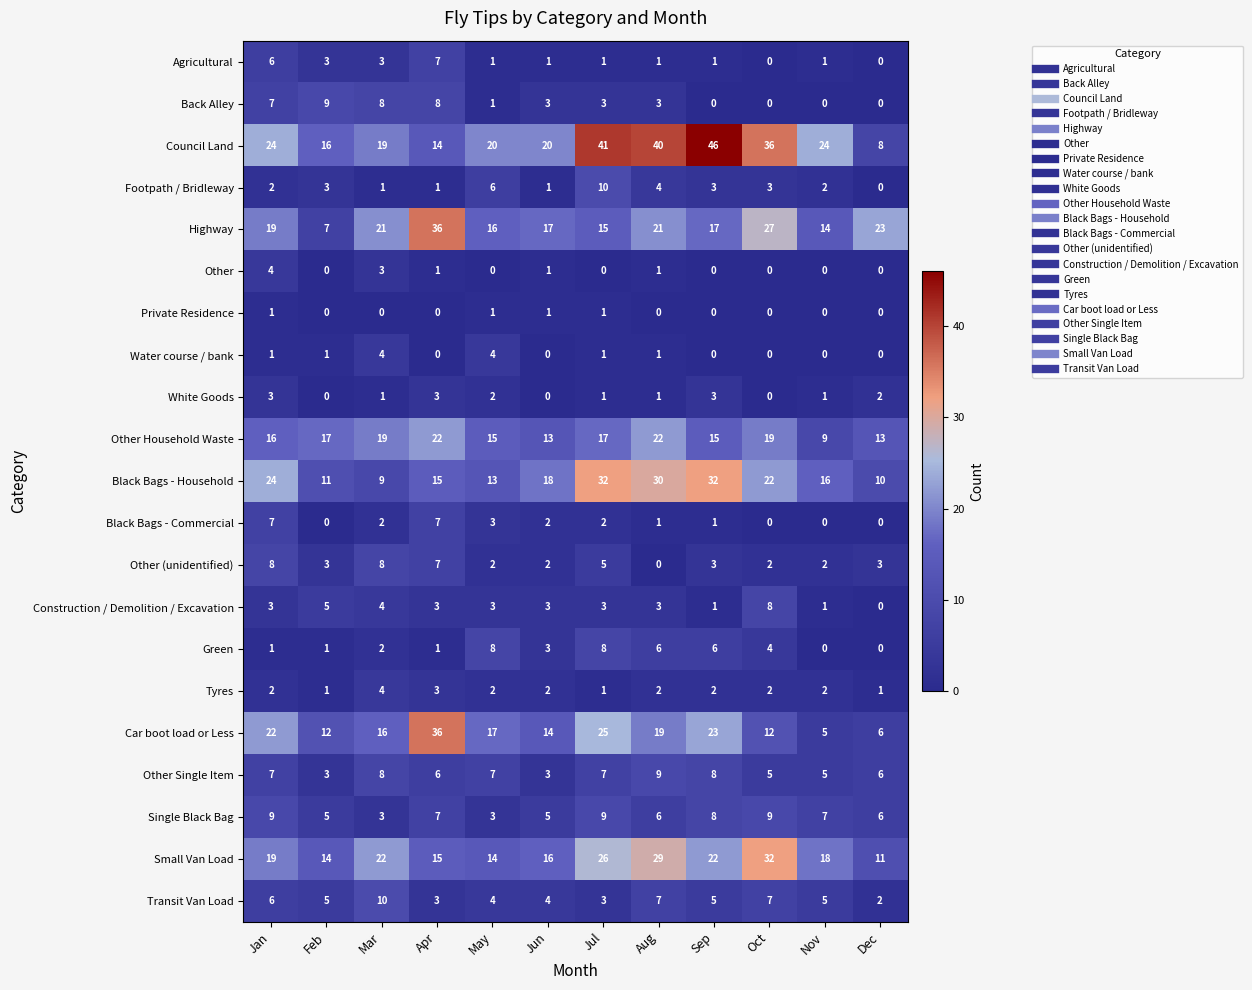

Which series has the largest total across all categories?

Council Land